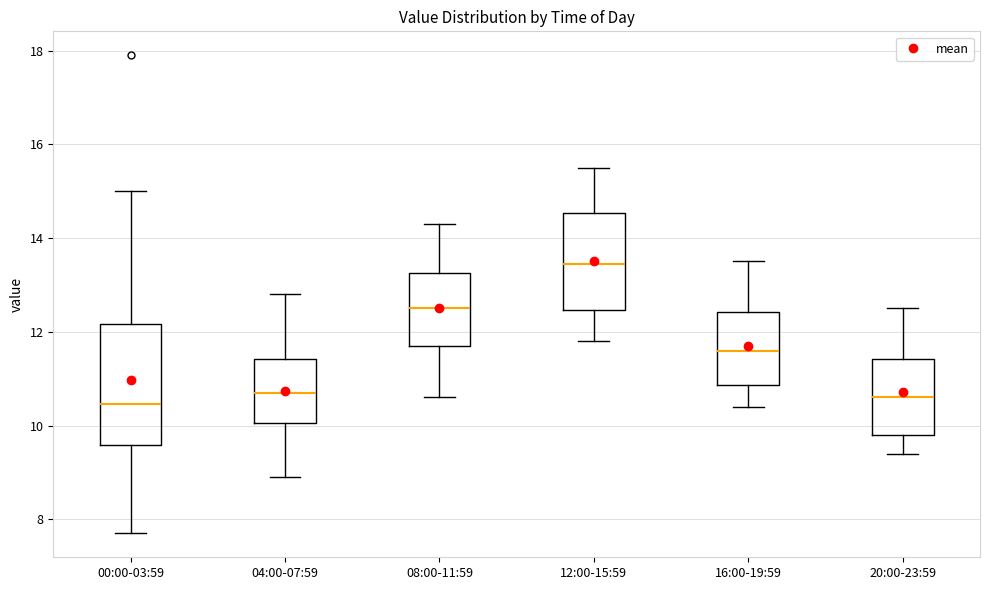

Reading left to right, read every box against the y-axis: the position of its median line, the range the box covers, and the ends of its whiskers. The values are not printed on the chart, so give them approximately, as read against the axis.

00:00-03:59: median 10.4, box 9.6 to 12.2, whiskers 7.8 to 15.0
04:00-07:59: median 10.8, box 10.0 to 11.4, whiskers 9.0 to 12.8
08:00-11:59: median 12.6, box 11.8 to 13.2, whiskers 10.6 to 14.4
12:00-15:59: median 13.4, box 12.4 to 14.6, whiskers 11.8 to 15.6
16:00-19:59: median 11.6, box 10.8 to 12.4, whiskers 10.4 to 13.6
20:00-23:59: median 10.6, box 9.8 to 11.4, whiskers 9.4 to 12.6